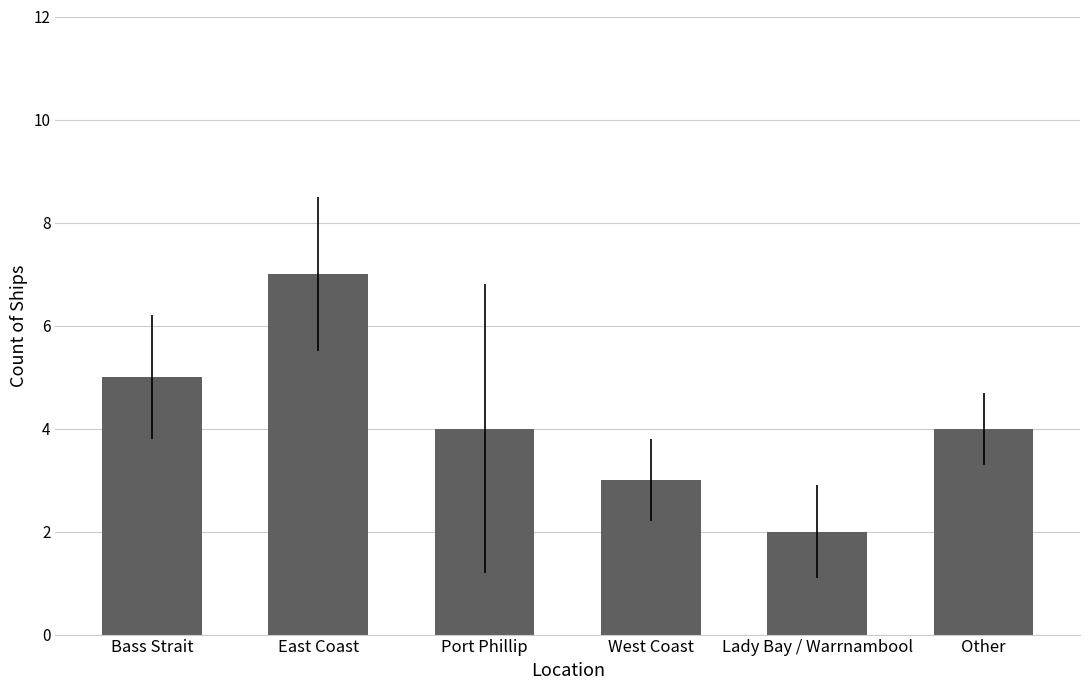

Are the bars grouped side by side (vs. stacked)?

No